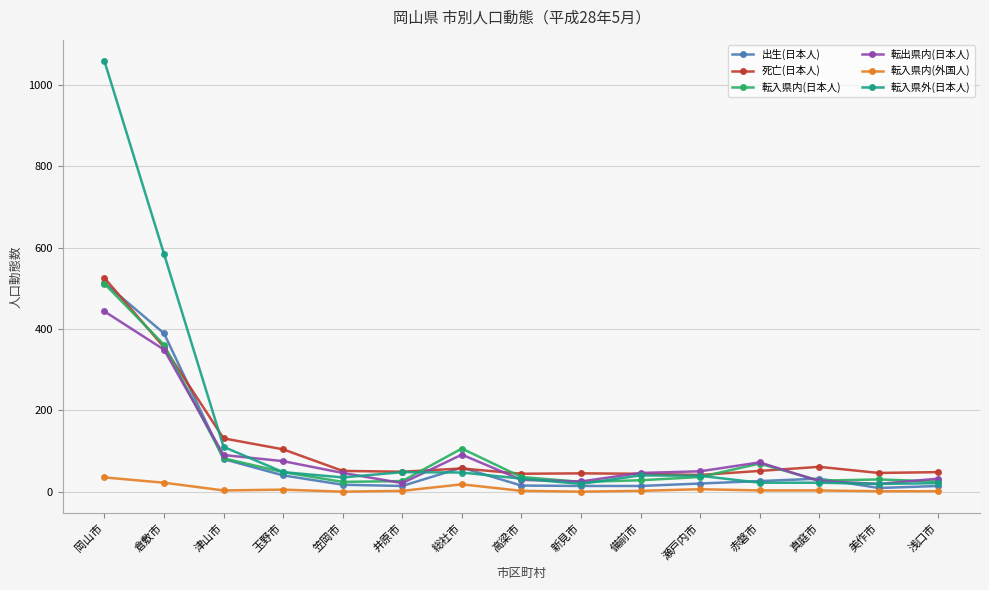

True or false: 転入県内(外国人) has more than 1 interior local peaks.

True